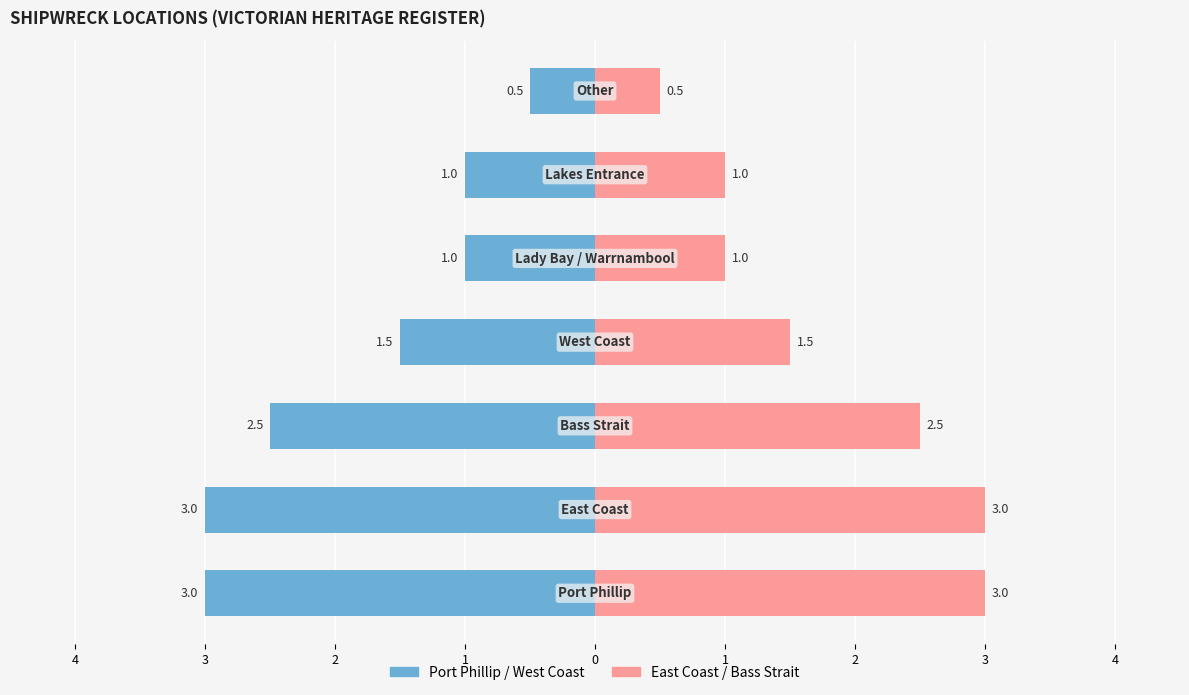

Count the number of data series in this chart.

2